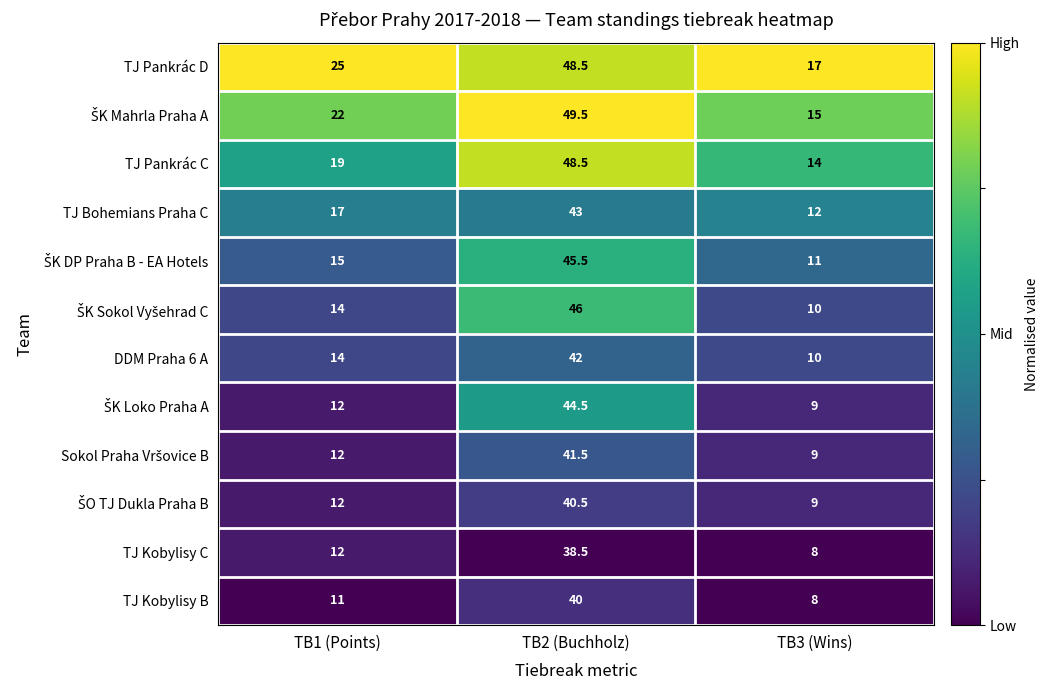

What is the average value of the TJ Pankrác C series?

27.2